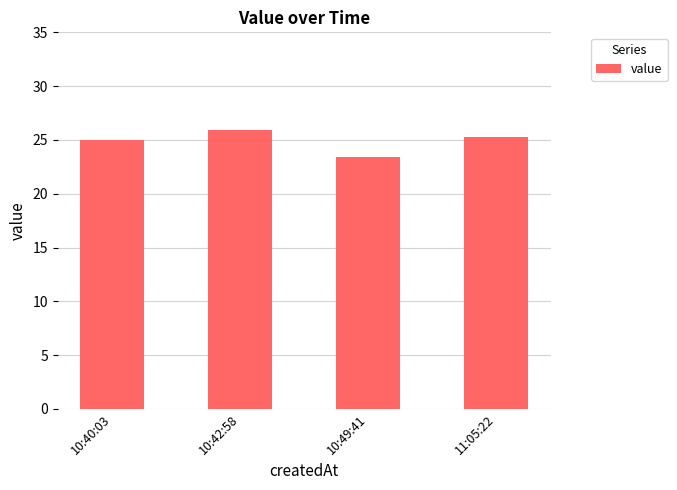

What is the label of the 1st bar from the left?

10:40:03